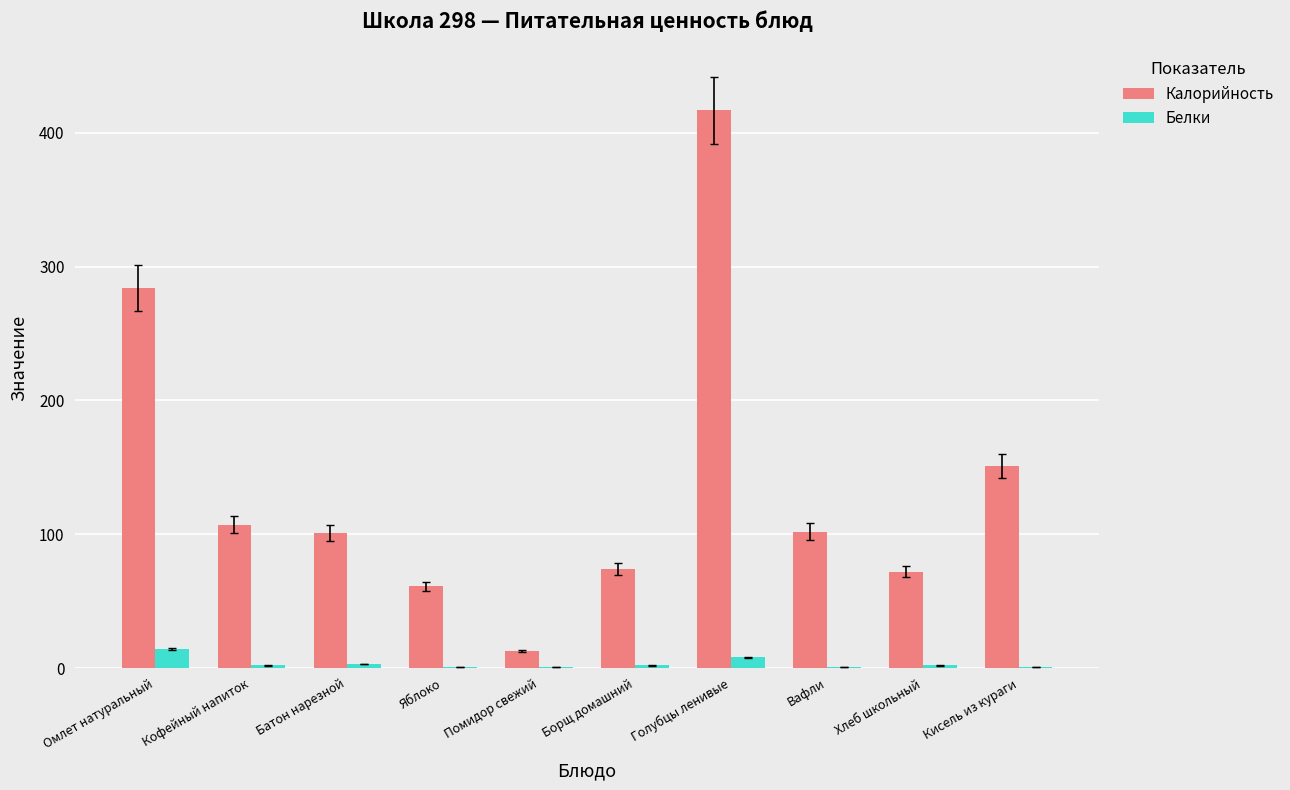

True or false: Калорийность has a value of 103 at Борщ домашний.

False